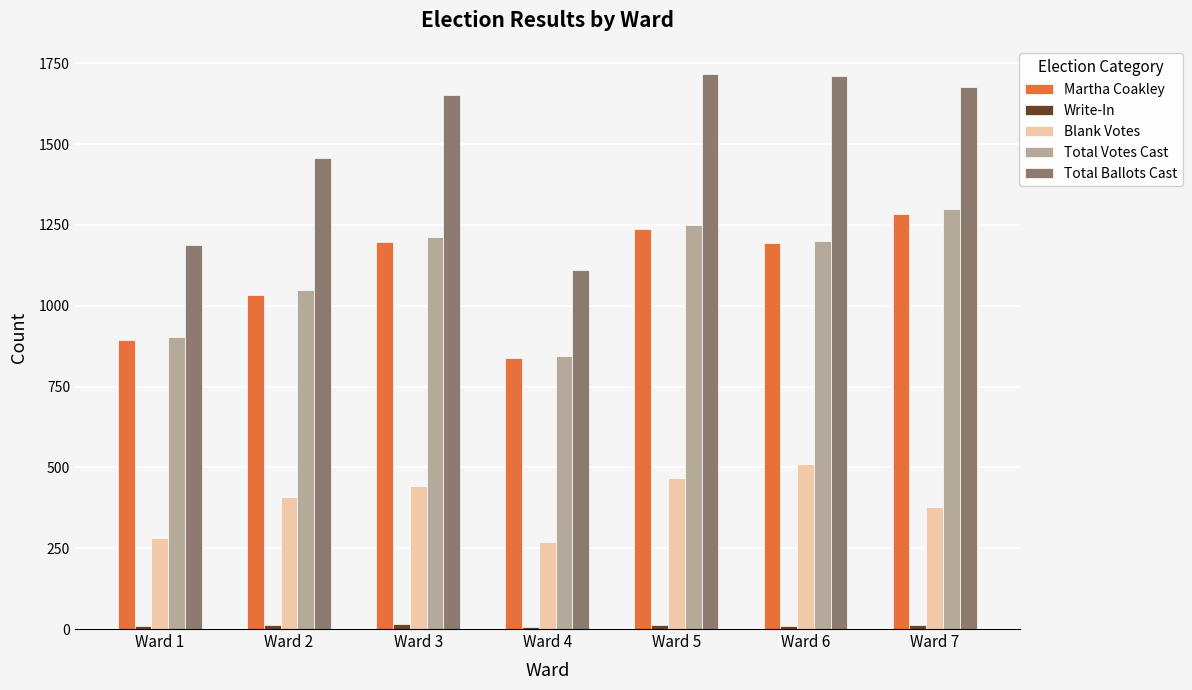

Is the value of Martha Coakley at Ward 1 greater than the value of Total Votes Cast at Ward 7?

No